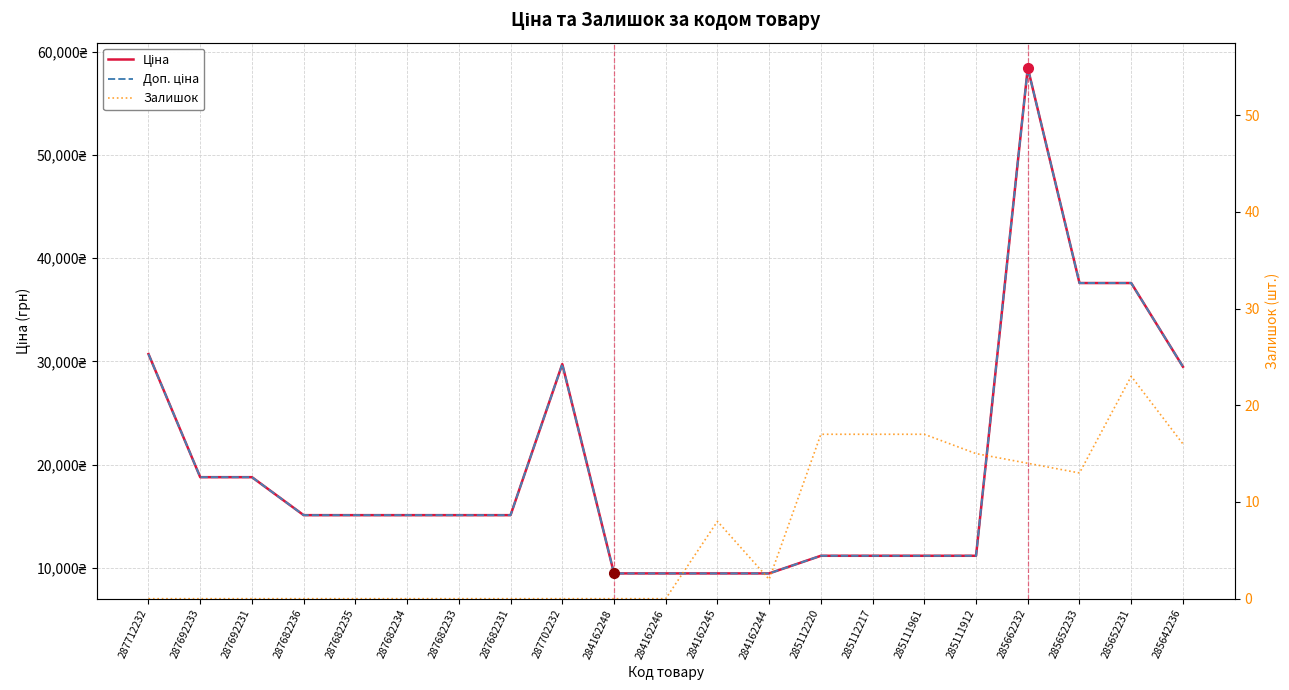

What is the label of the 2nd point from the left?

287692233